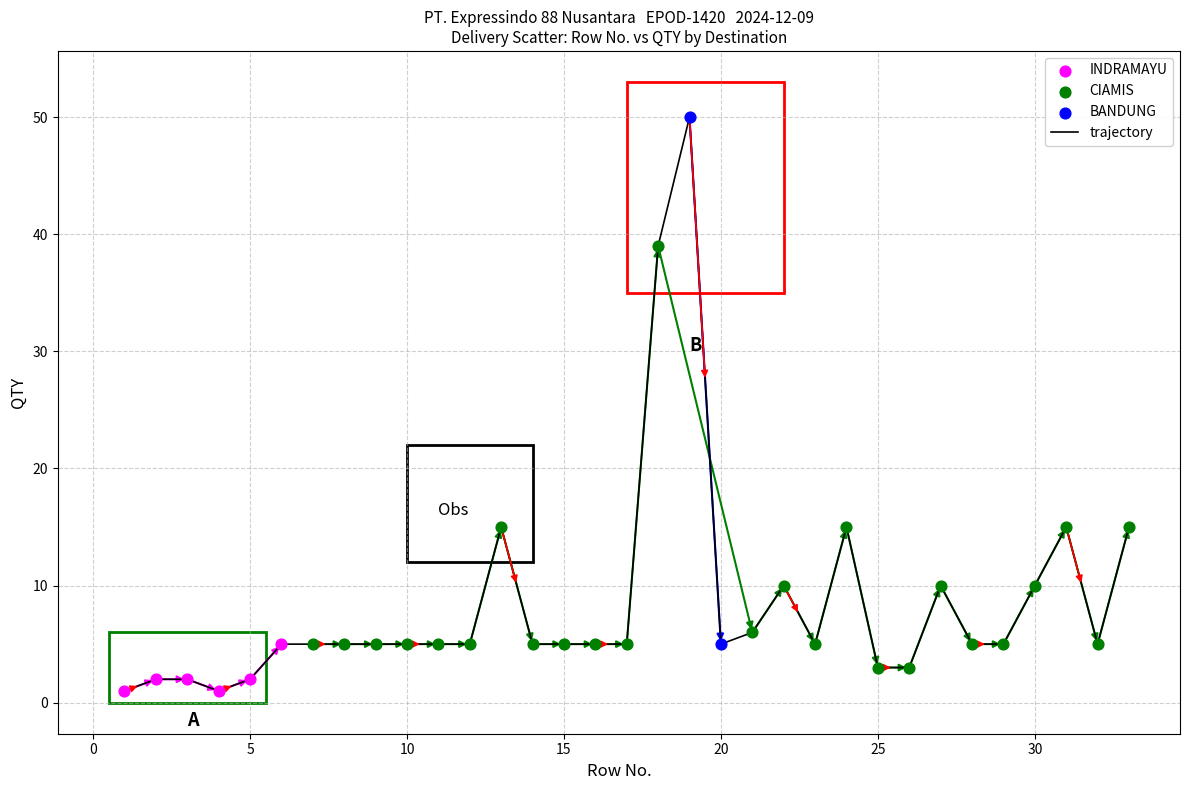

What is the difference between the maximum and minimum values?

49